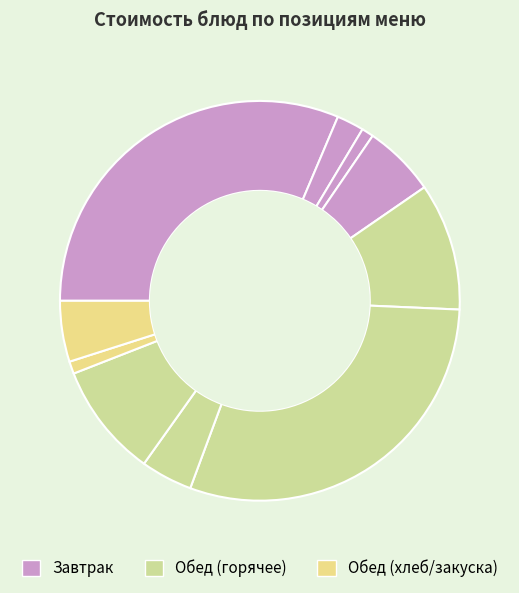

How many segments does this pie chart have?

10